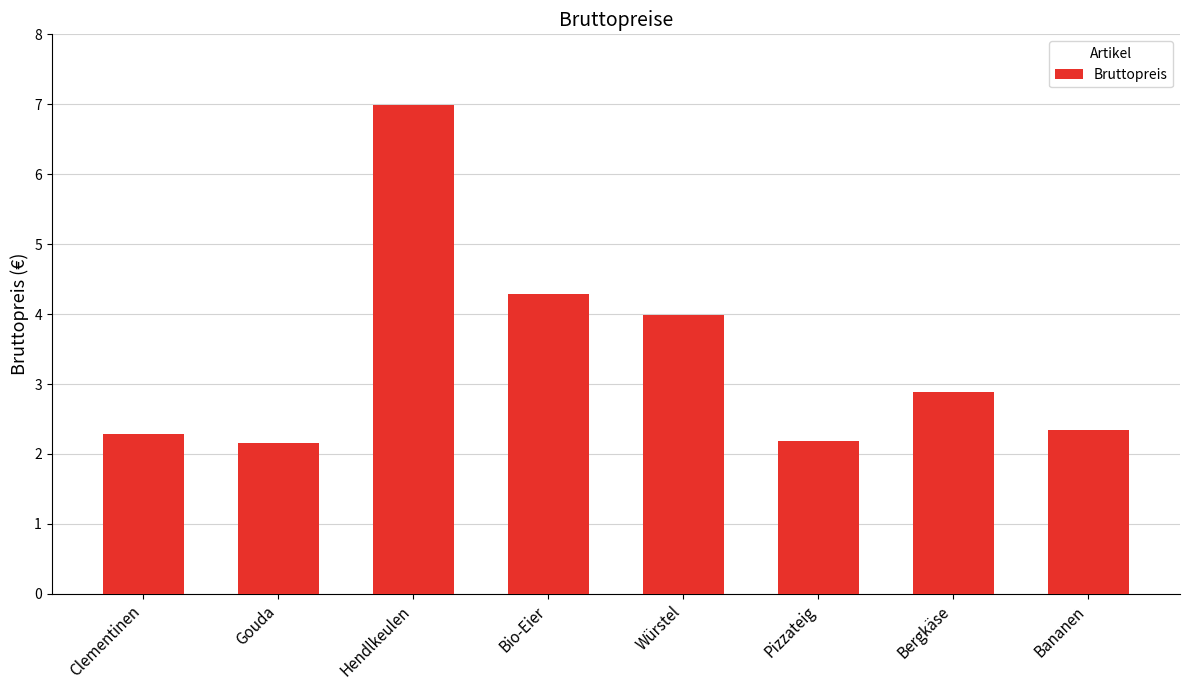

What is the value of the 5th bar from the left?

4.0